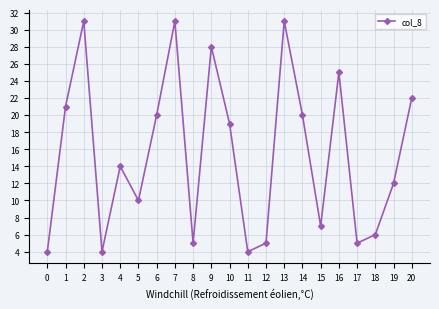

How many interior local valleys (lower than both neighbors) does the data have?

6